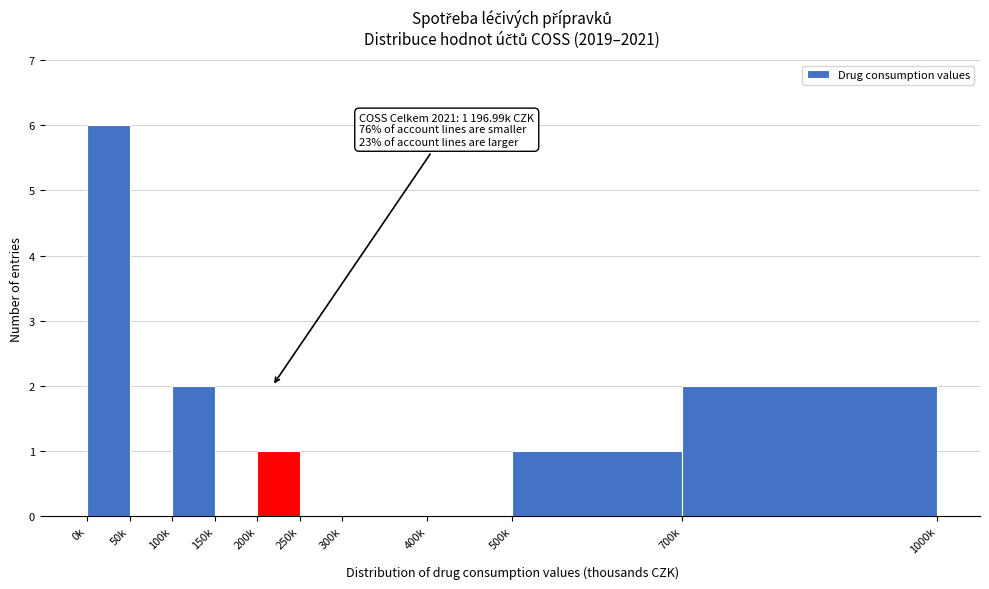

Reading left to right, list all the values displayed in this chart.

0k=6	50k=0	100k=2	150k=0	200k=1	250k=0	300k=0	400k=0	500k=1	700k=2